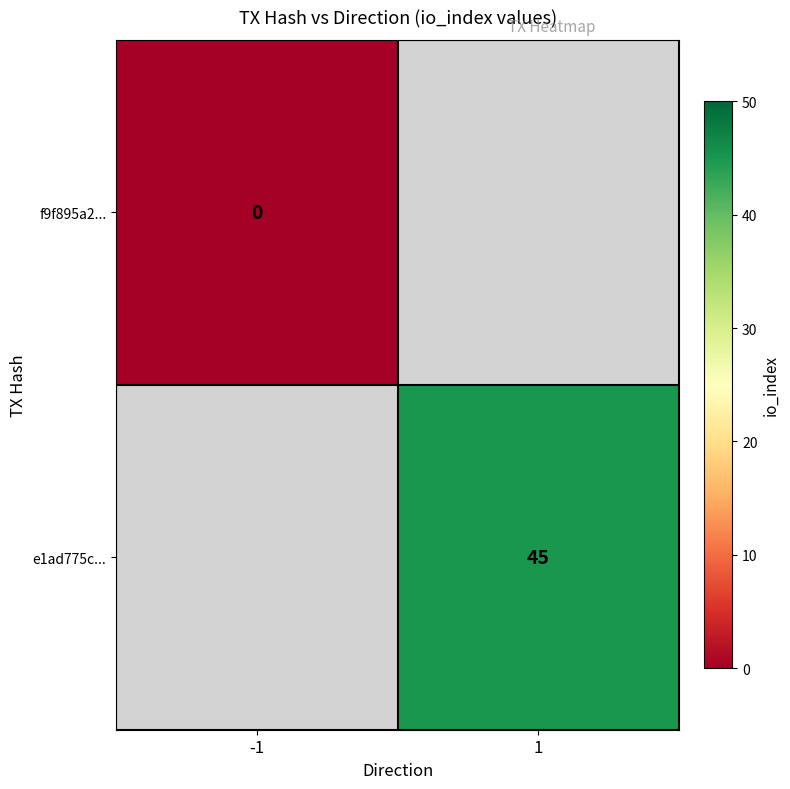

Rank the categories by e1ad775c... value from highest to lowest.

-1, 1